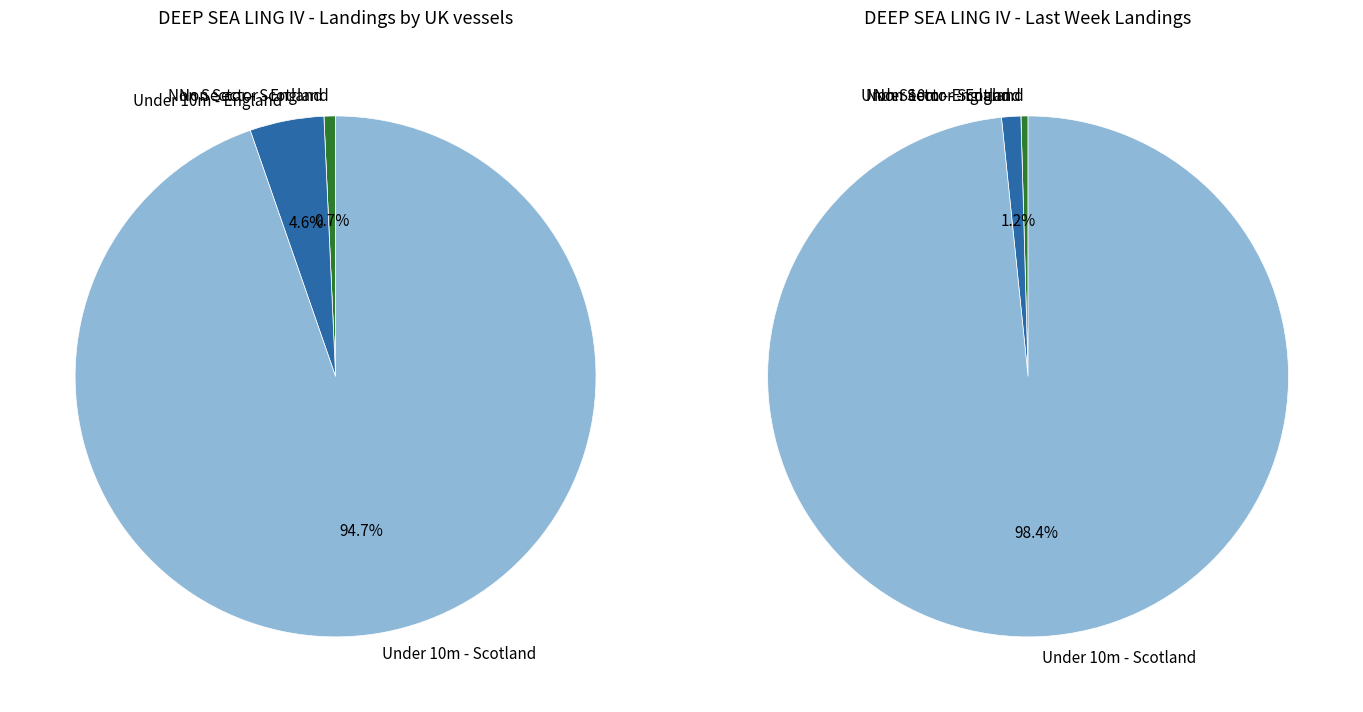

Is there a majority slice in this chart?

Yes